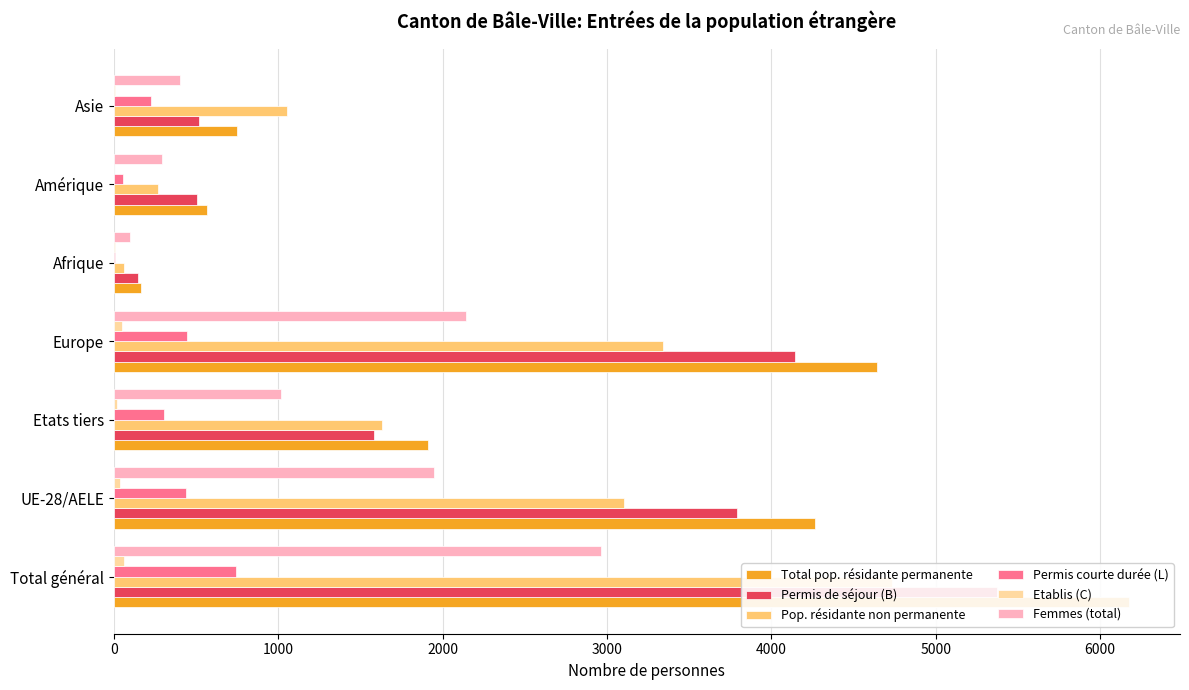

Is the value of Femmes (total) at Asie greater than the value of Pop. résidante non permanente at Amérique?

Yes